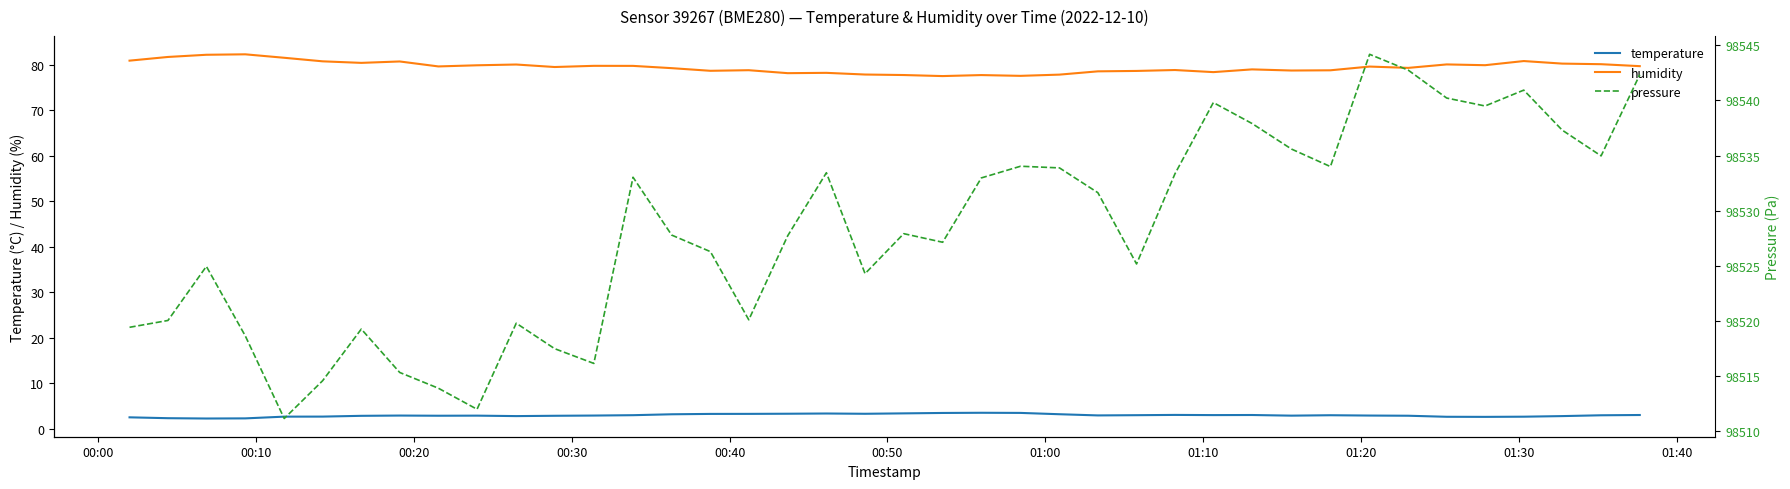

How many lines are shown in the chart?

3